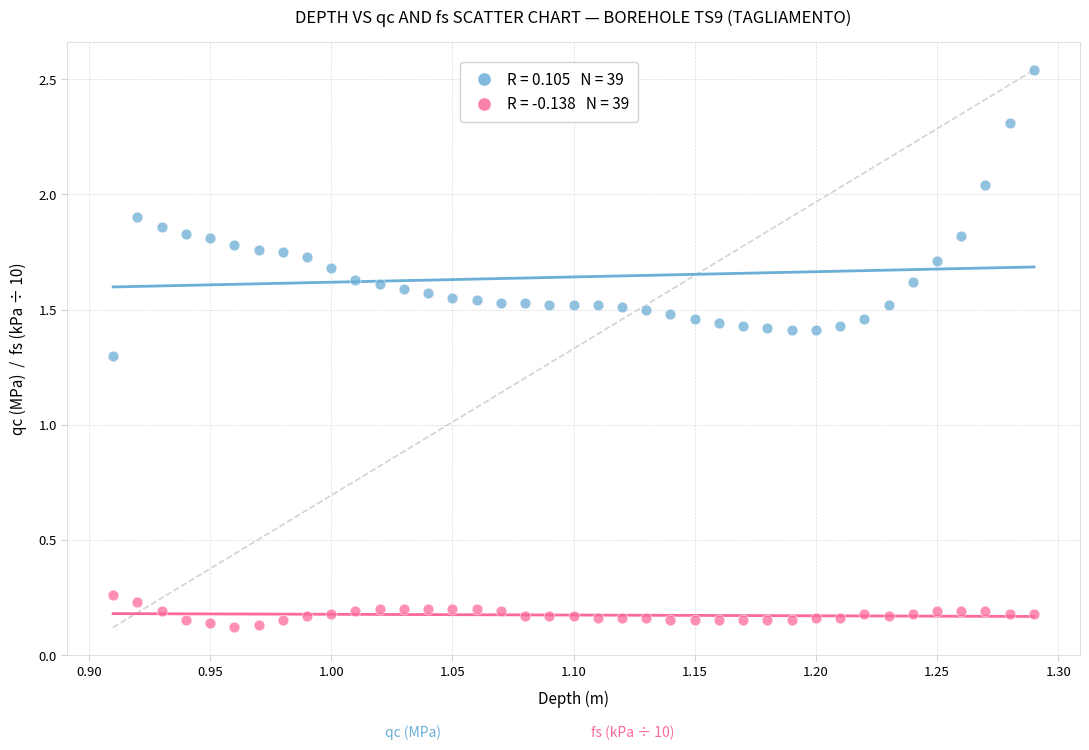

Across all data points, what is the range of Y values (max minus min)?

2.4